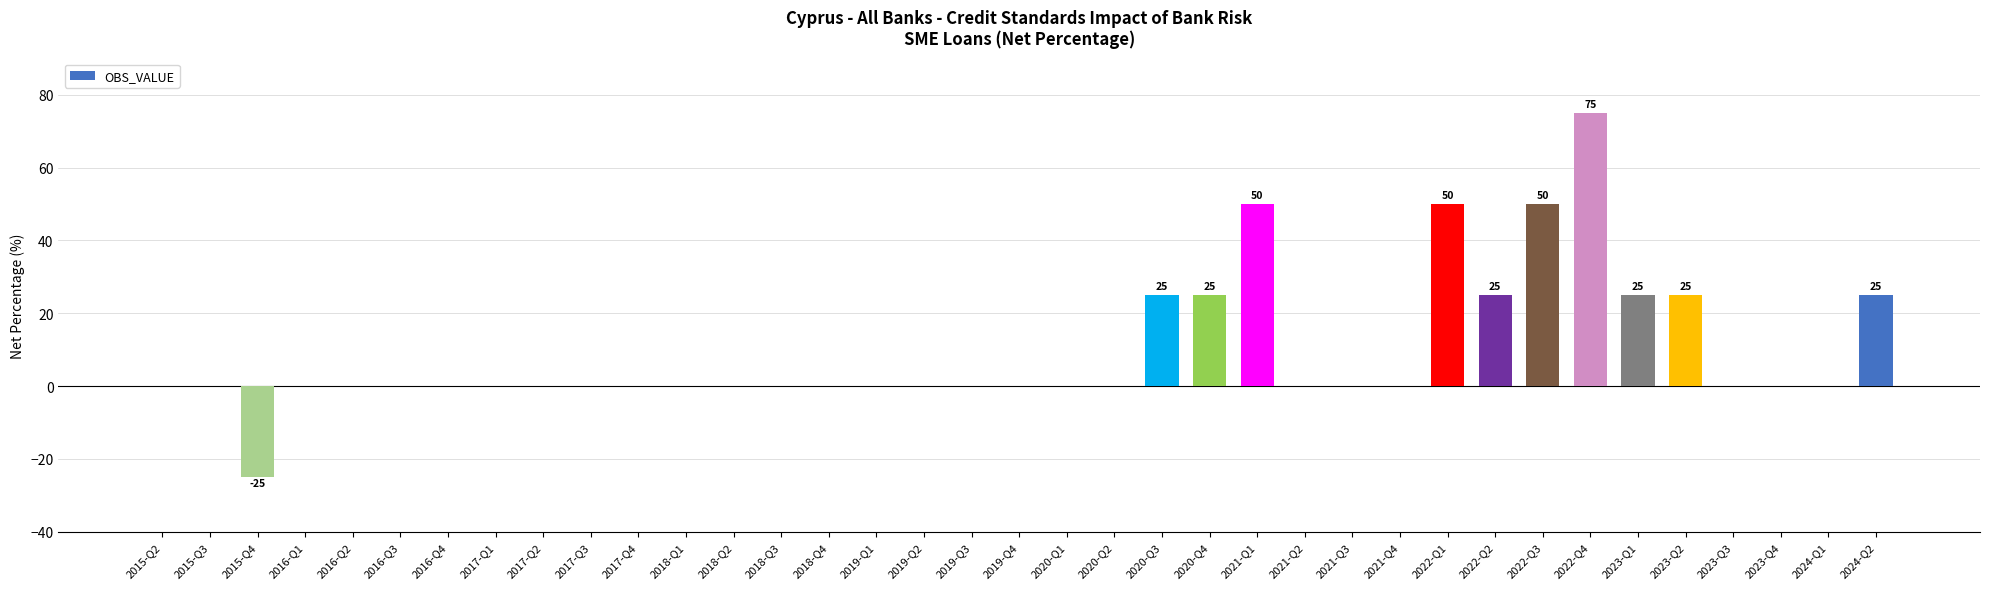

What is the change in value from 2019-Q4 to 2021-Q1?

+50